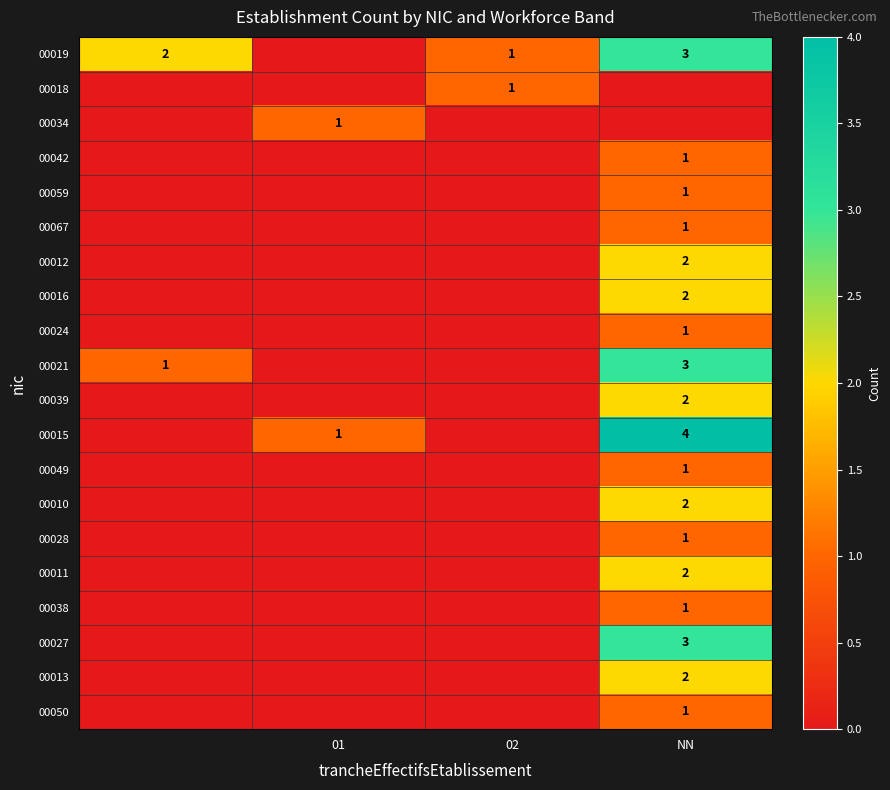

The value of 00021 at NN is 1. True or false?

False